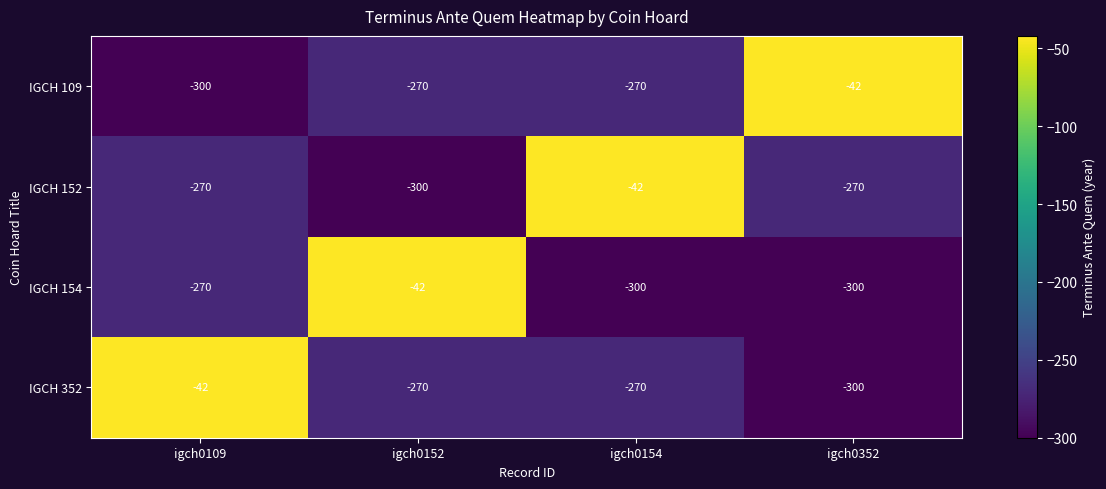

How many IGCH 152 values are between -270 and -42?

3